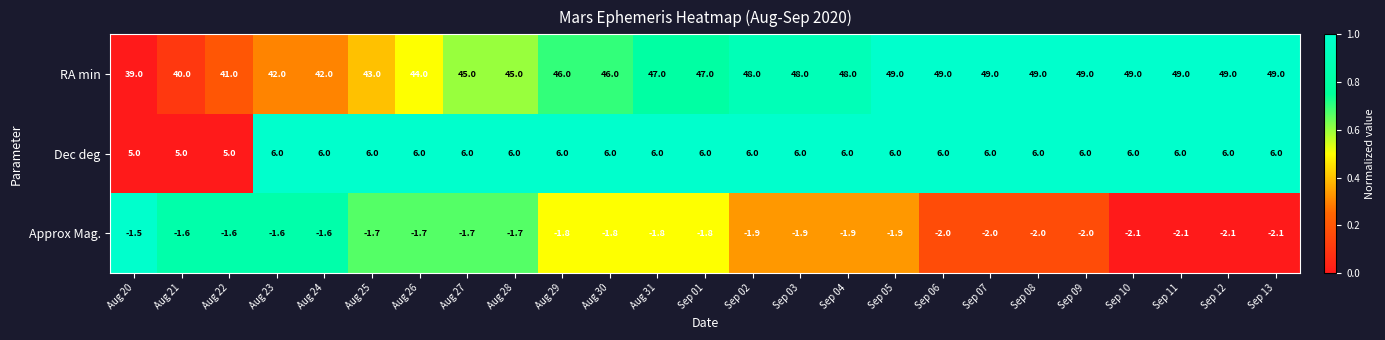

What is the difference between the highest and lowest values at Sep 12?

51.1